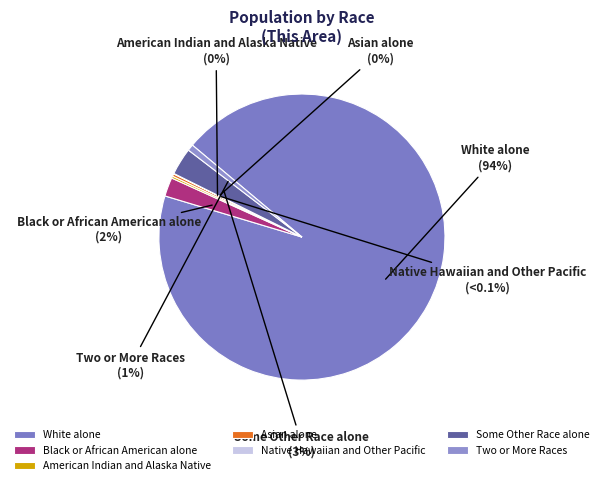

How much of the chart is everything except Asian alone?

99.7%